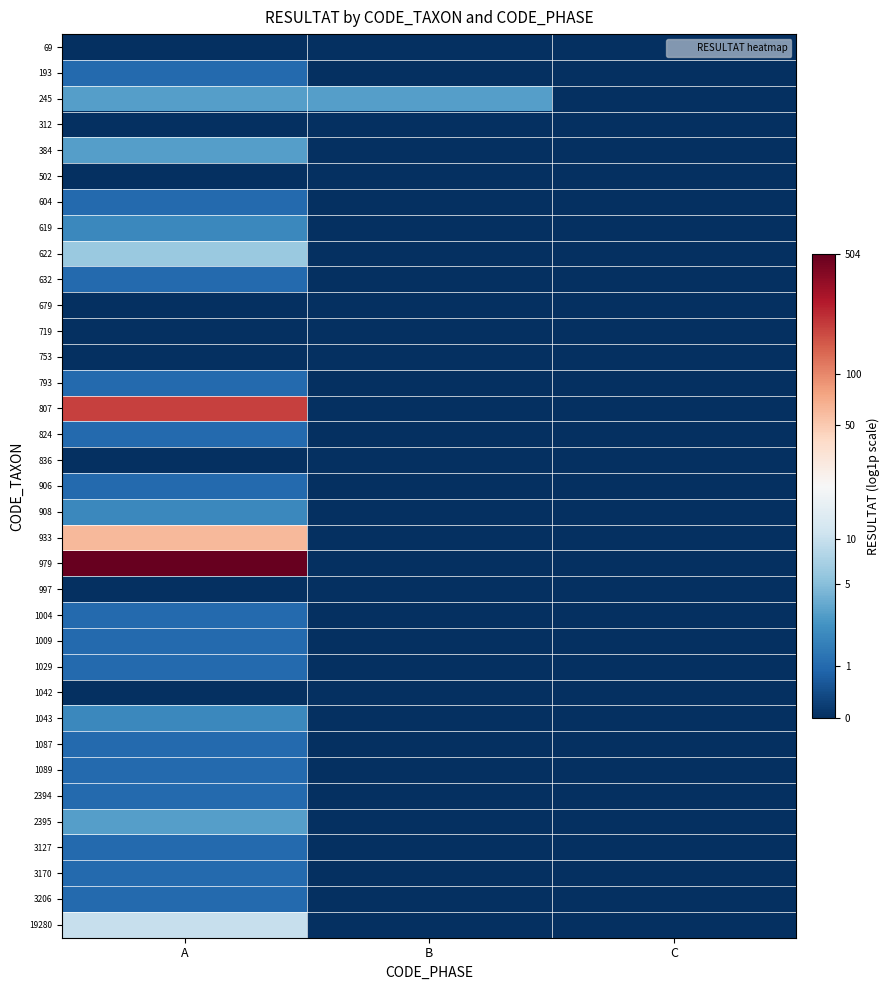

Rank the series by their maximum value, from lowest to highest.

69, 312, 502, 679, 719, 753, 836, 997, 1042, 193, 604, 632, 793, 824, 906, 1004, 1009, 1029, 1087, 1089, 2394, 3127, 3170, 3206, 619, 908, 1043, 245, 384, 2395, 622, 19280, 933, 807, 979